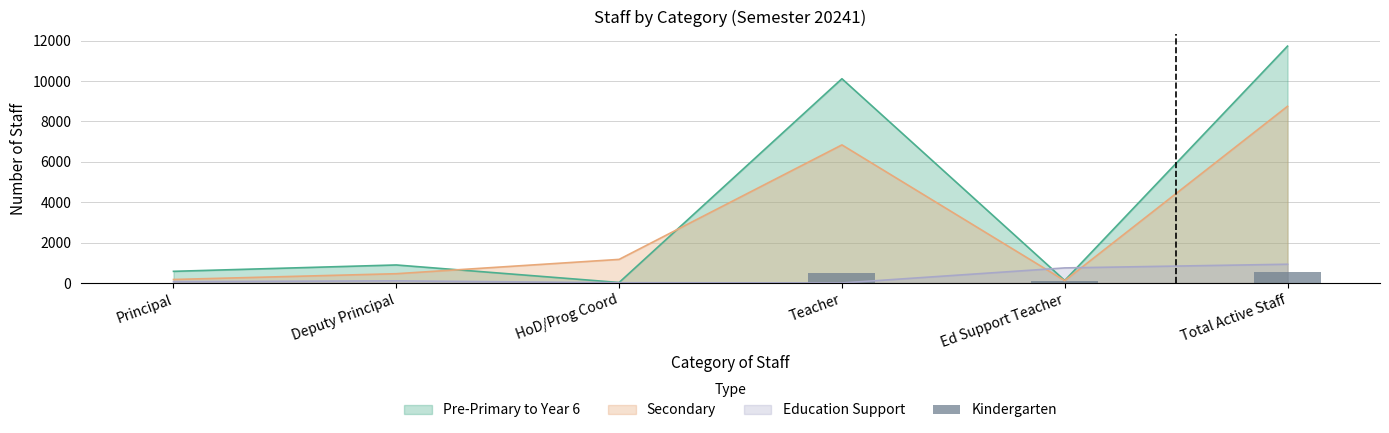

Is the value of Pre-Primary to Year 6 at Principal greater than the value of Education Support at HoD/Prog Coord?

Yes